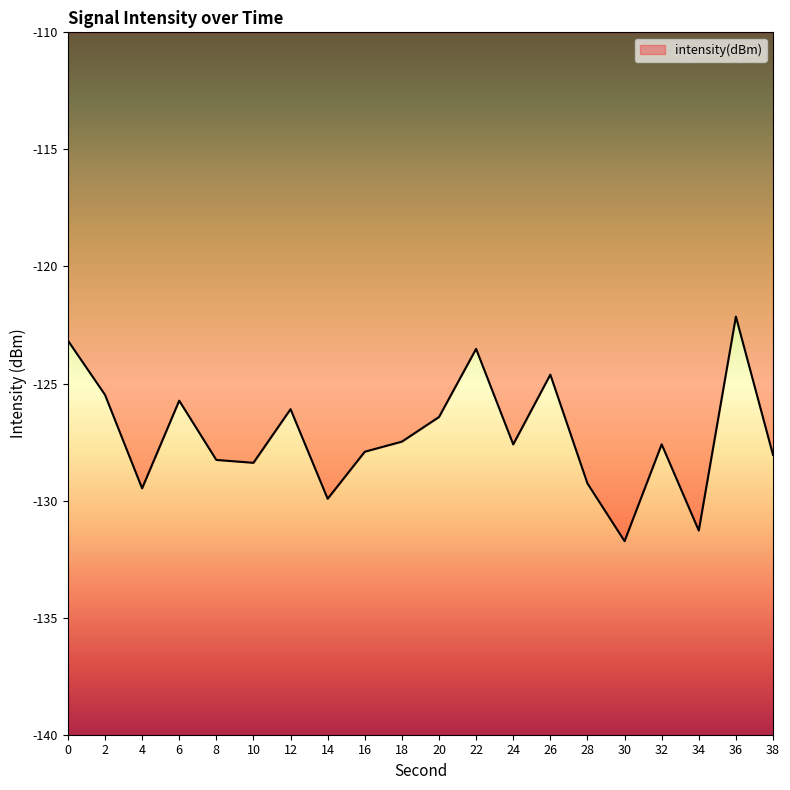

Which has a higher value, 36 or 26?

36